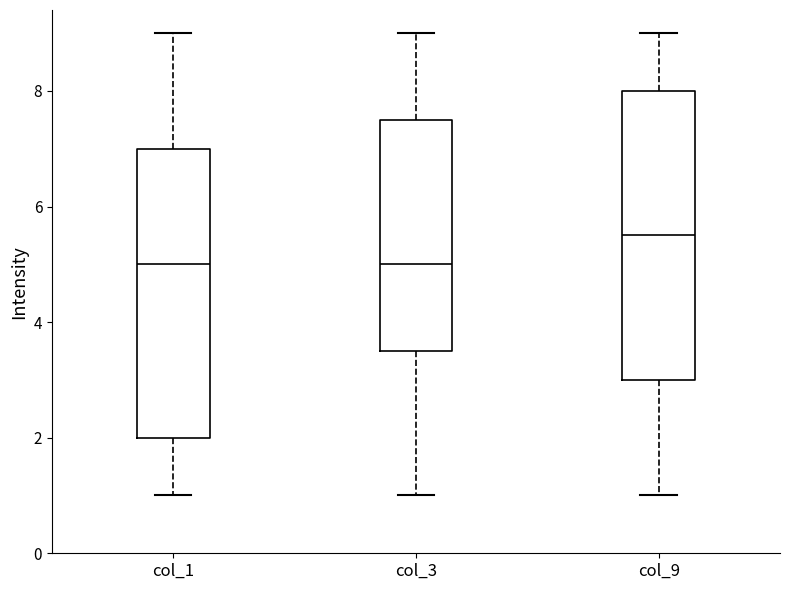

Reading left to right, transcribe this box plot: for each box, give where its median line is, the range the box spans, and where its two whiskers end, as read against the y-axis. The values are not printed on the chart, so give them approximately, as read against the axis.

col_1: median 5.0, box 2.0 to 7.0, whiskers 1.0 to 9.0
col_3: median 5.0, box 3.6 to 7.6, whiskers 1.0 to 9.0
col_9: median 5.6, box 3.0 to 8.0, whiskers 1.0 to 9.0